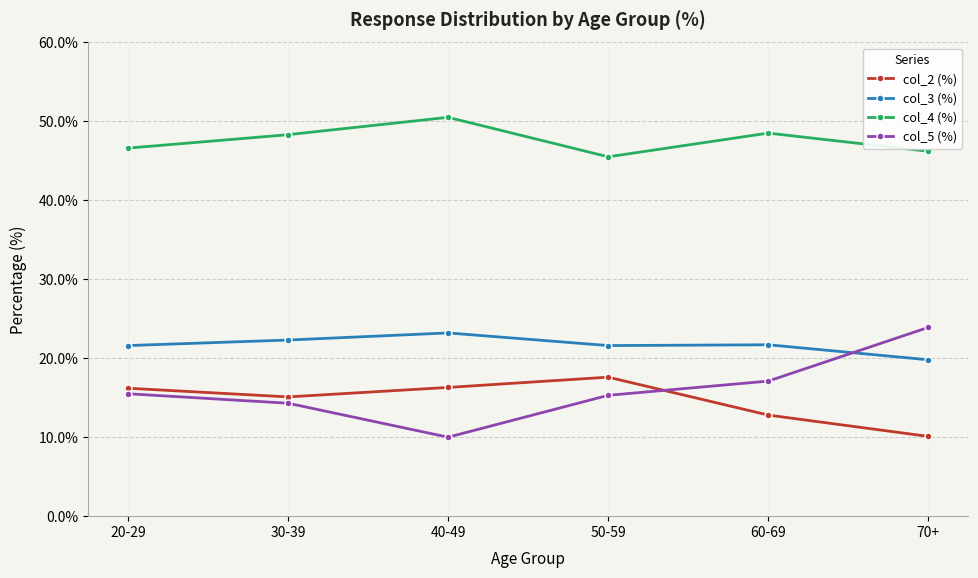

What is the smallest value displayed?

10.0